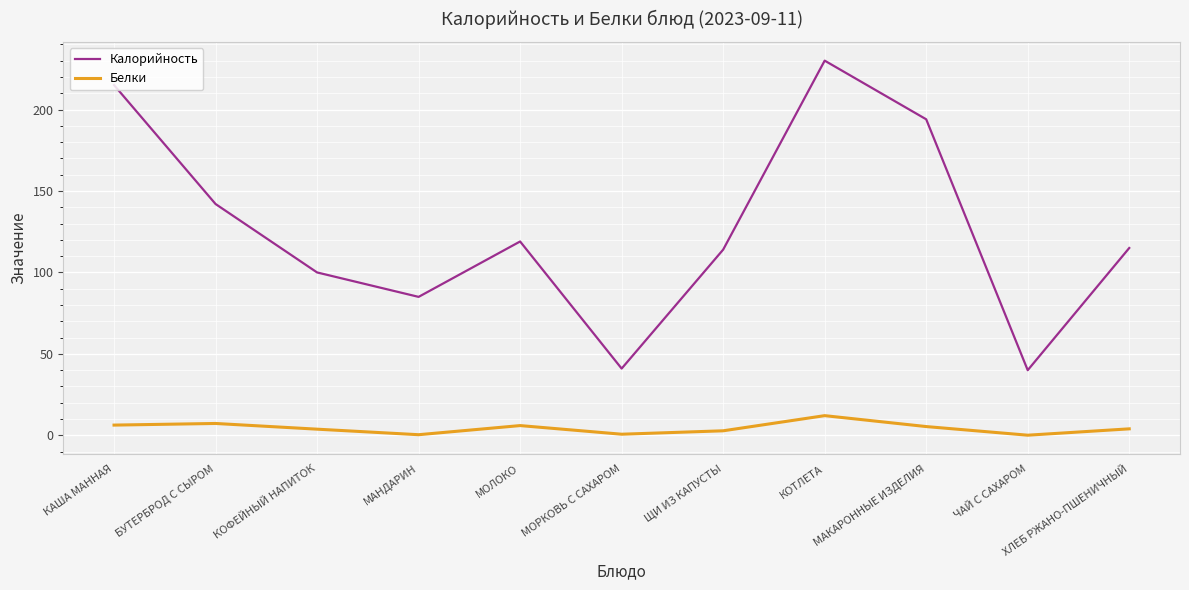

Which series has the largest range (max minus min)?

Калорийность